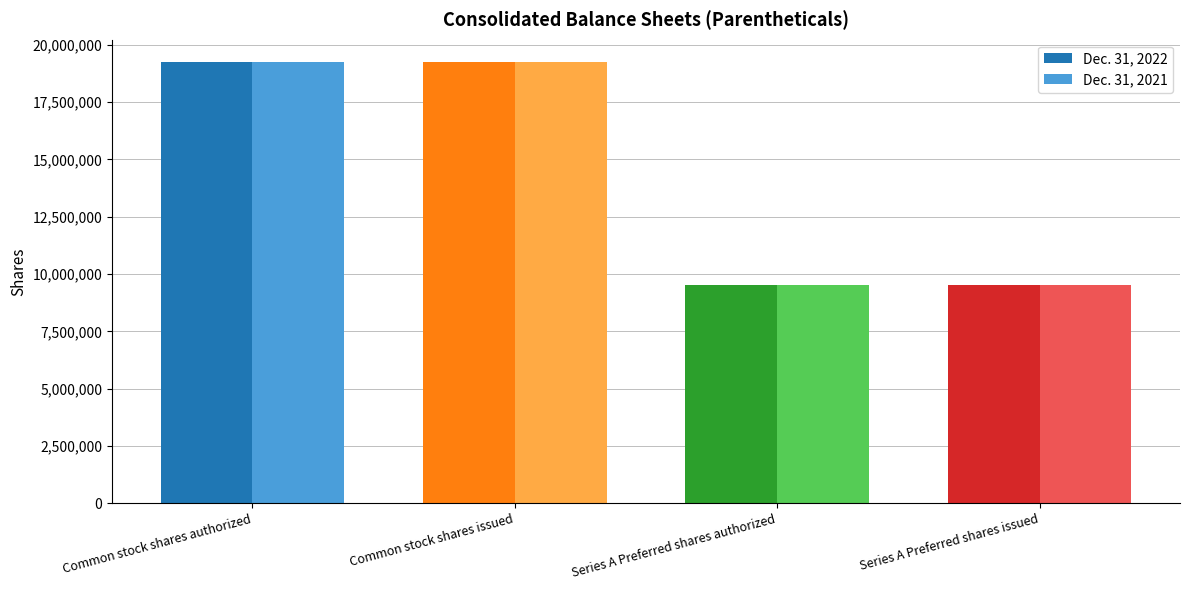

What is the label of the 3rd bar from the left?

Series A Preferred shares authorized